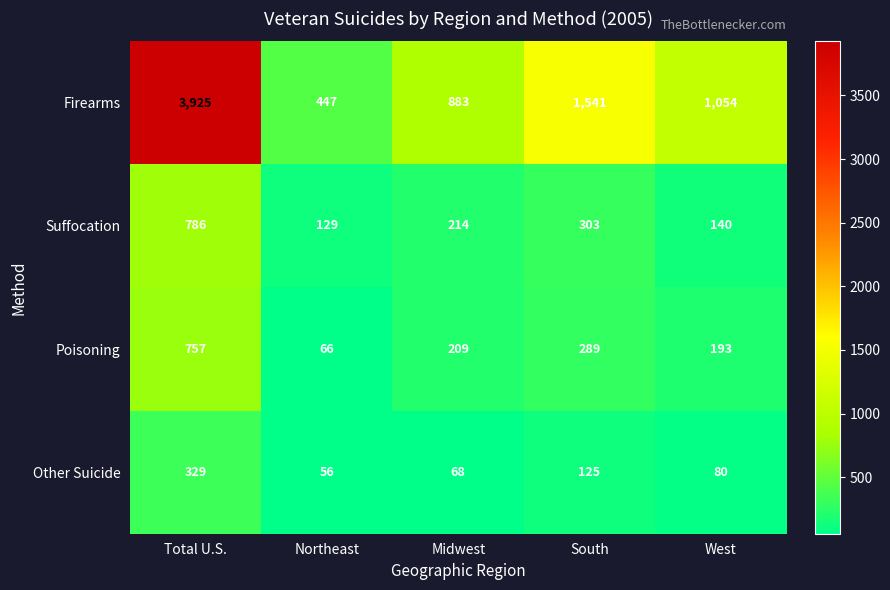

What is the approximate value of Firearms at Midwest, to the nearest 10?

880